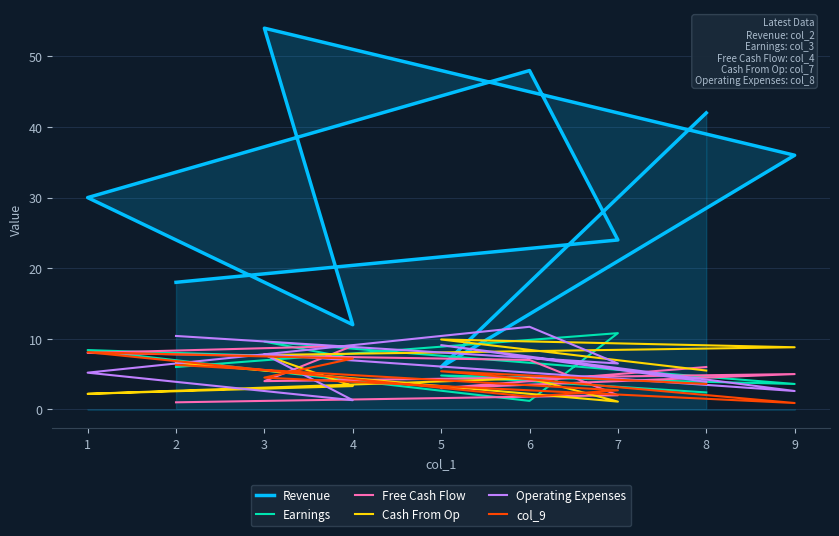

Does the chart display data point markers on the line(s)?

No